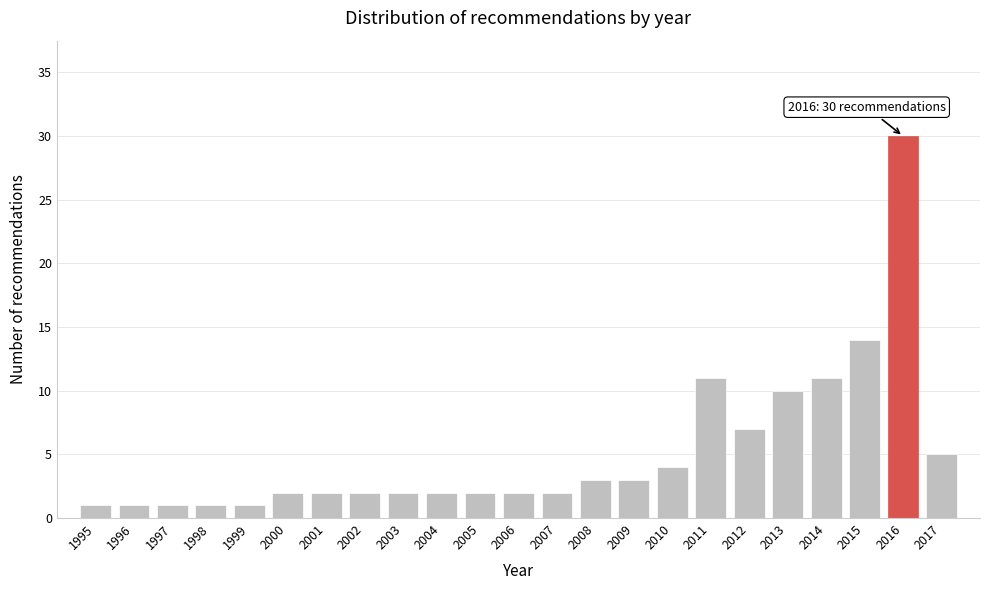

Reading left to right, list all the values displayed in this chart.

1	1	1	1	1	2	2	2	2	2	2	2	2	3	3	4	11	7	10	11	14	30	5